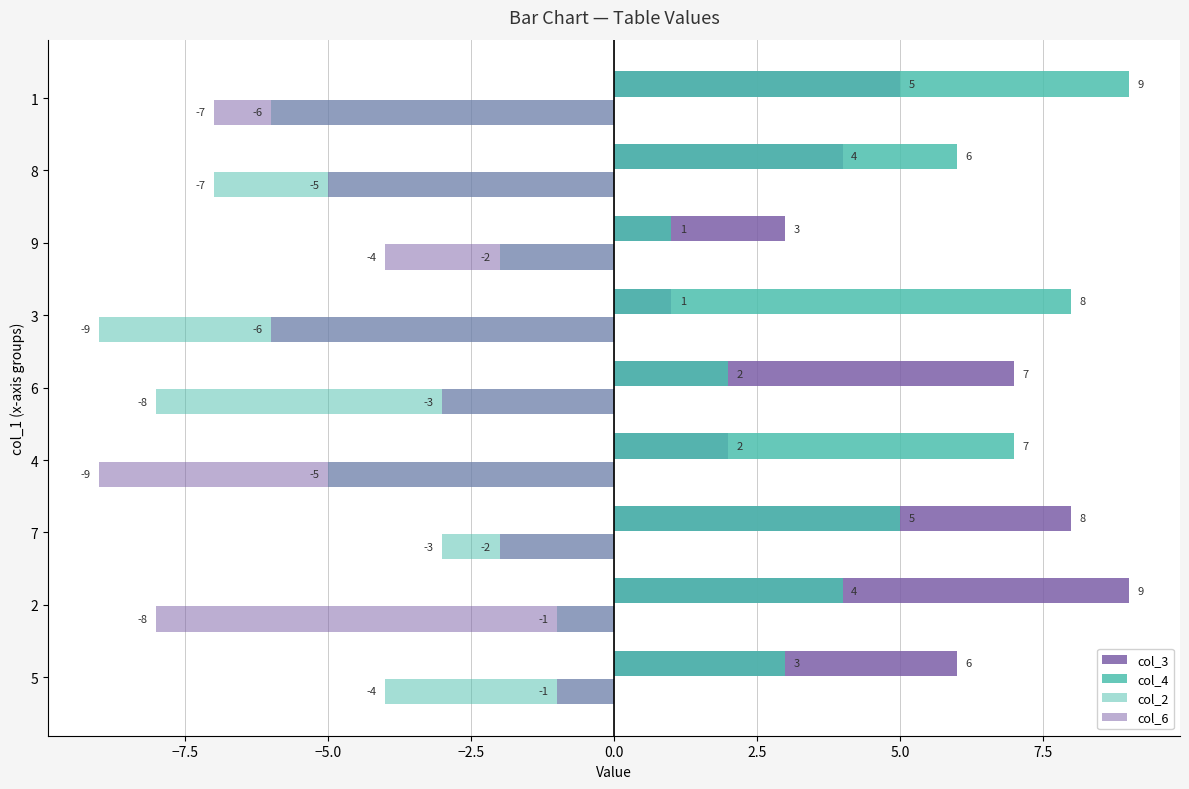

What is the label of the 7th bar from the right?

7